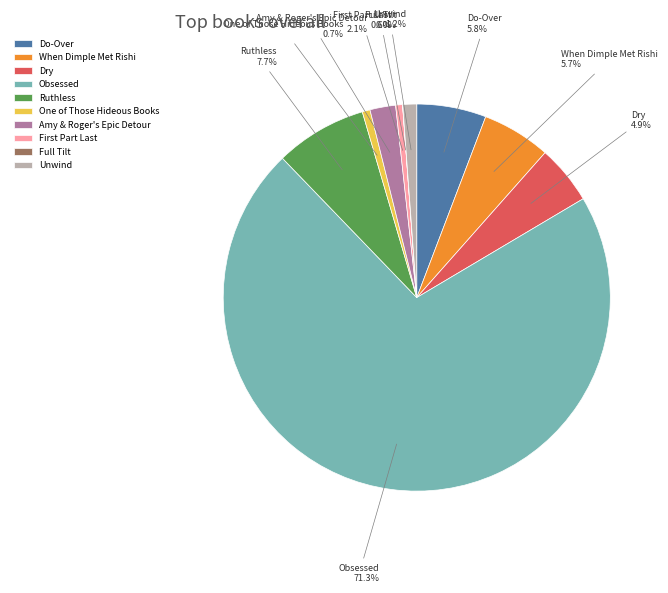

Combined, do Dry and Ruthless account for over 50%?

No